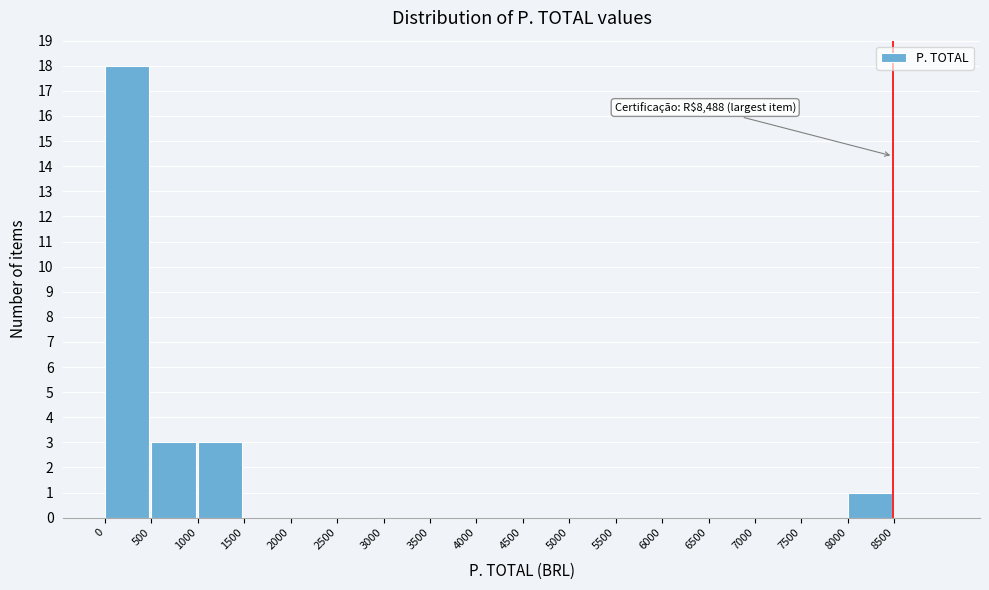

Over which range of the x-axis is the bar tallest?

0 to 500